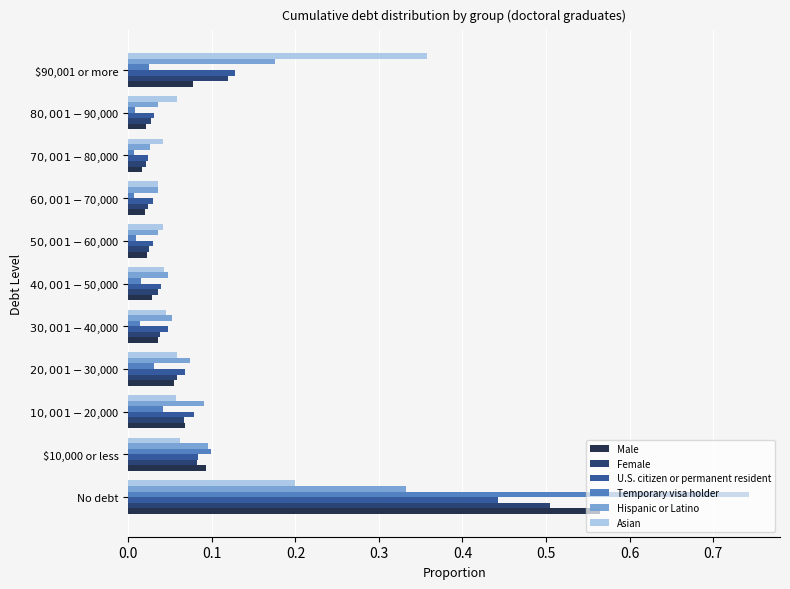

Which series has the largest range (max minus min)?

Temporary visa holder